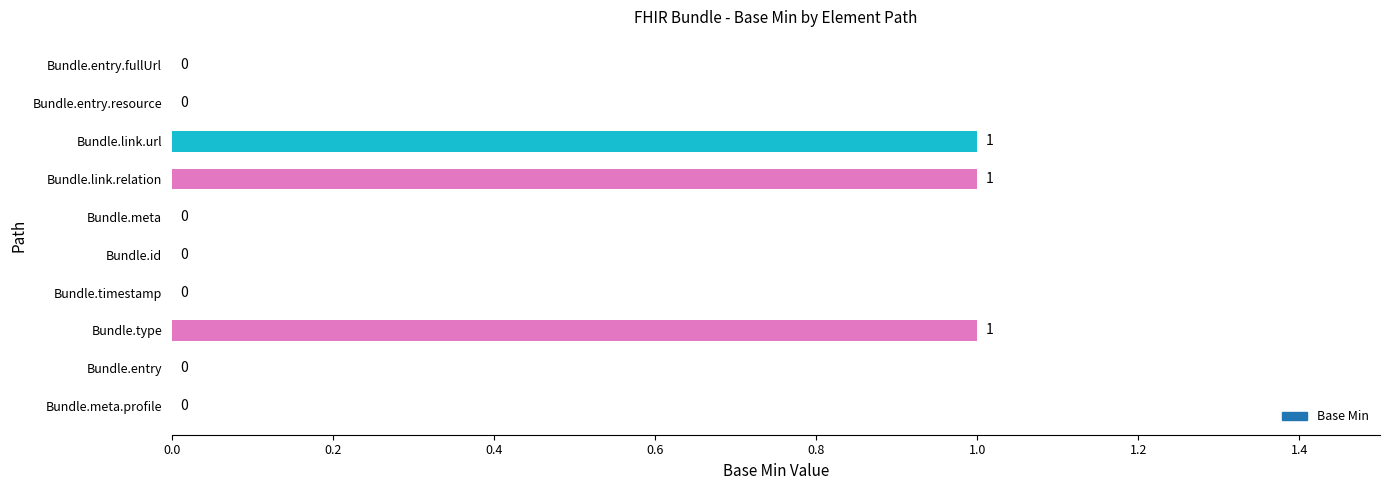

What is the sum of all values?

3